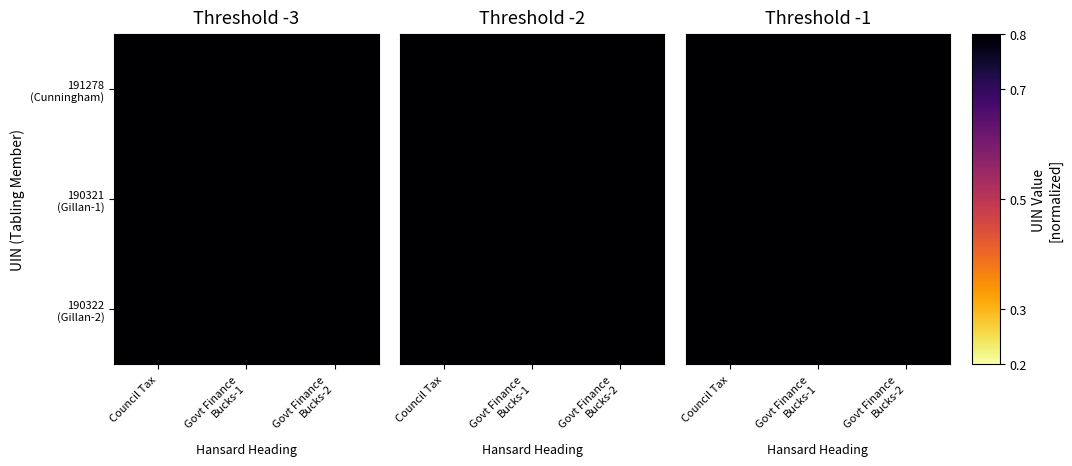

The value of 191278 (Cunningham) at Govt Finance Bucks-2 is 1.4. True or false?

False